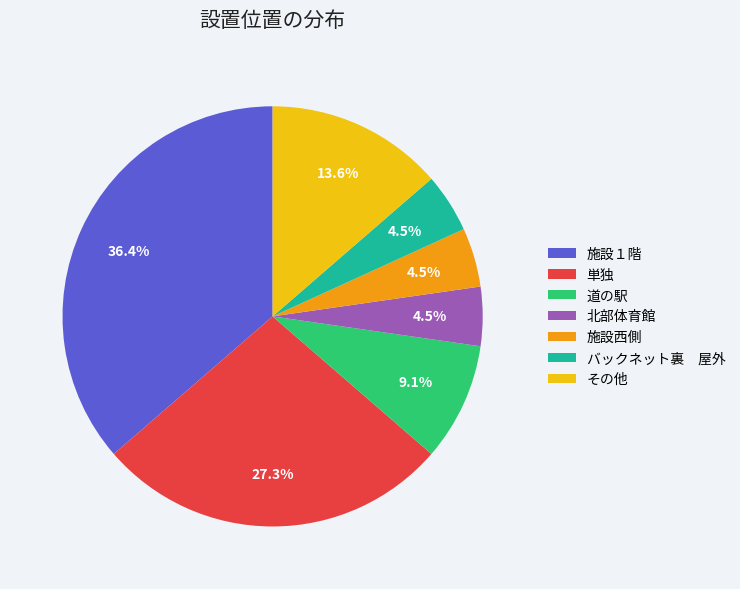

To the nearest percent, what is the average slice percentage?

14%